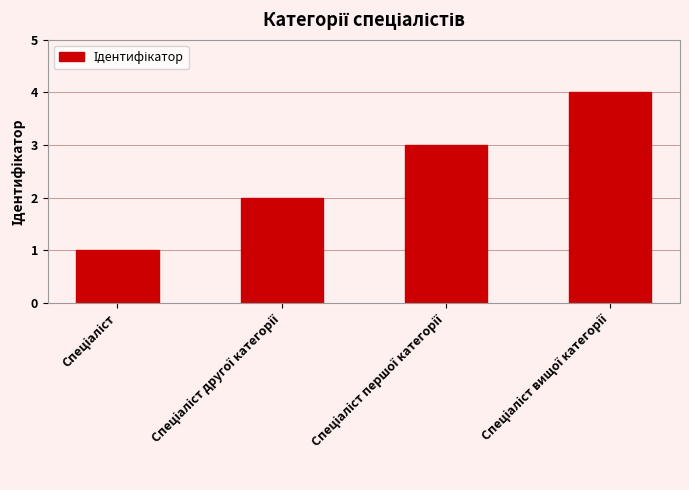

How many data points does each series have?

4